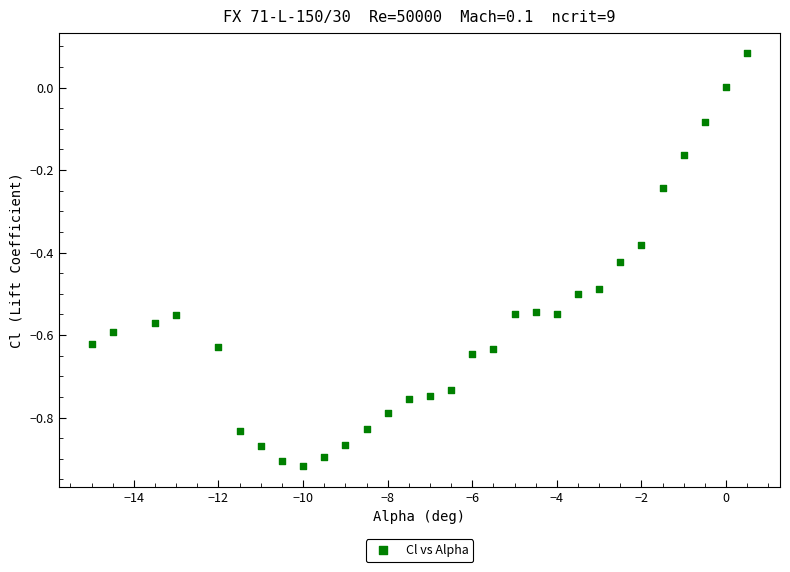

What is the range of Y values (max minus min)?

1.0